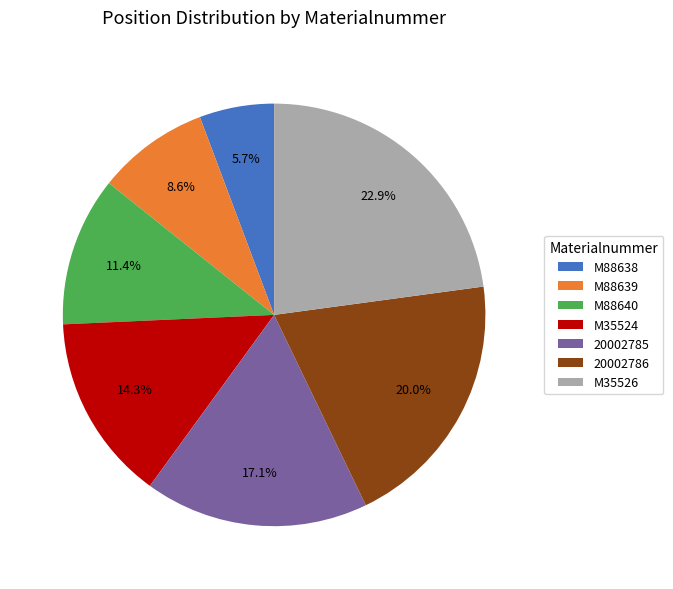

To the nearest percent, what is the difference between the largest and smallest slice percentages?

17%